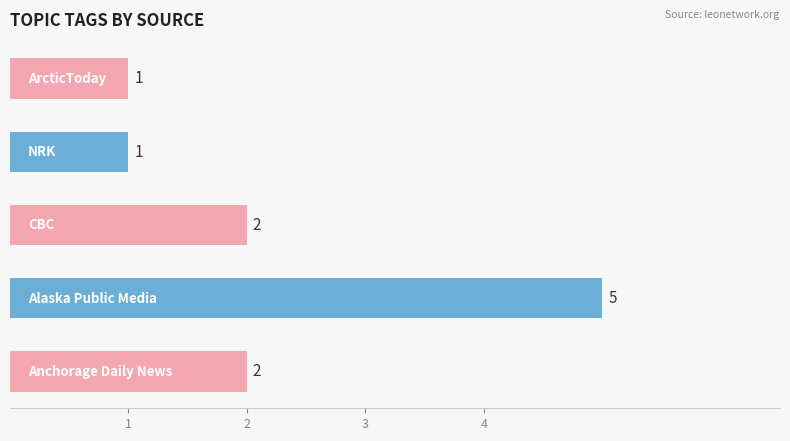

How many values are between 1 and 2?

4